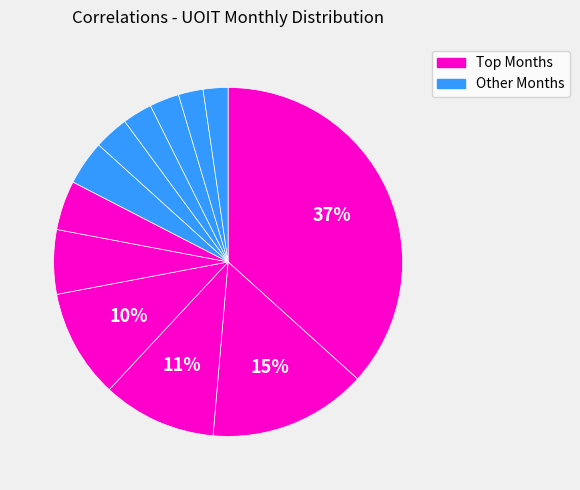

How many slices are in this pie chart?

12